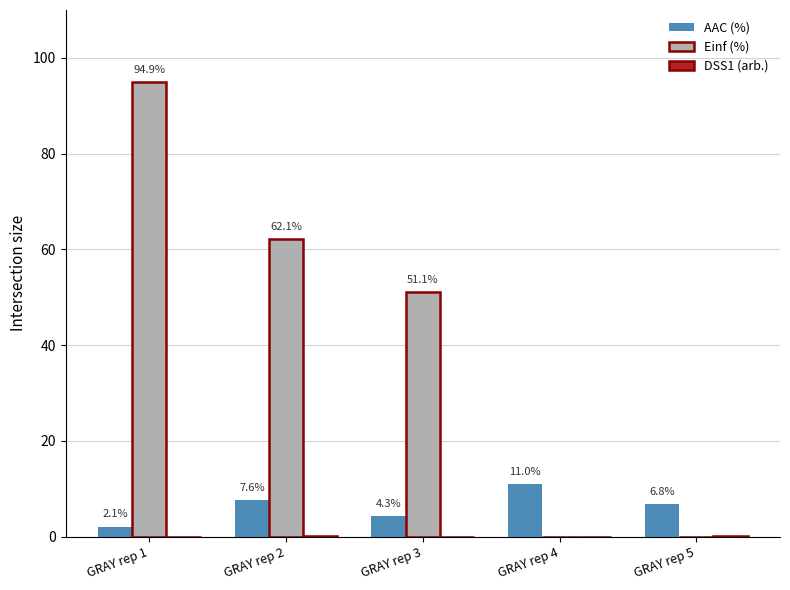

How many values in the Einf (%) series exceed 51?

3